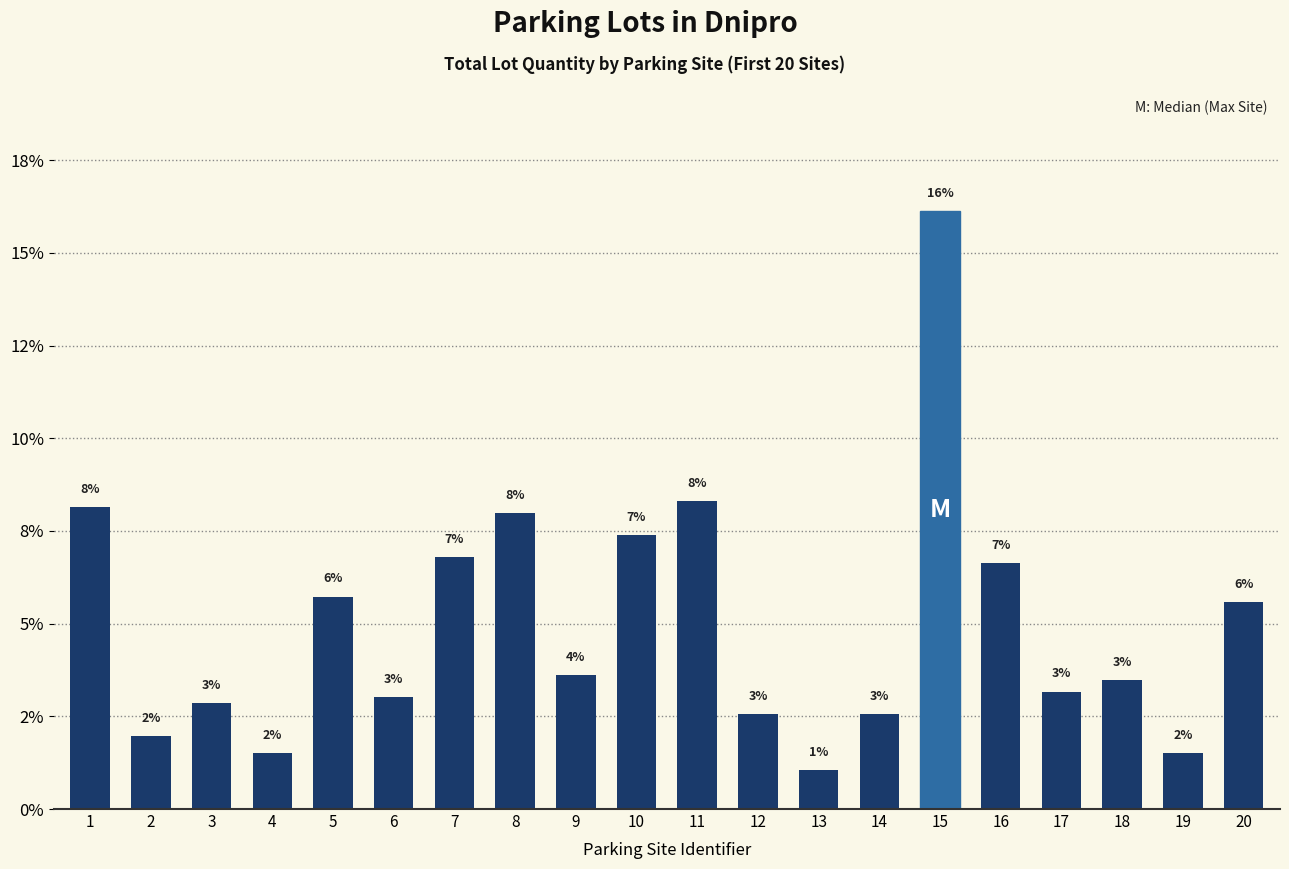

What is the value of the 12th bar from the left?

2.6